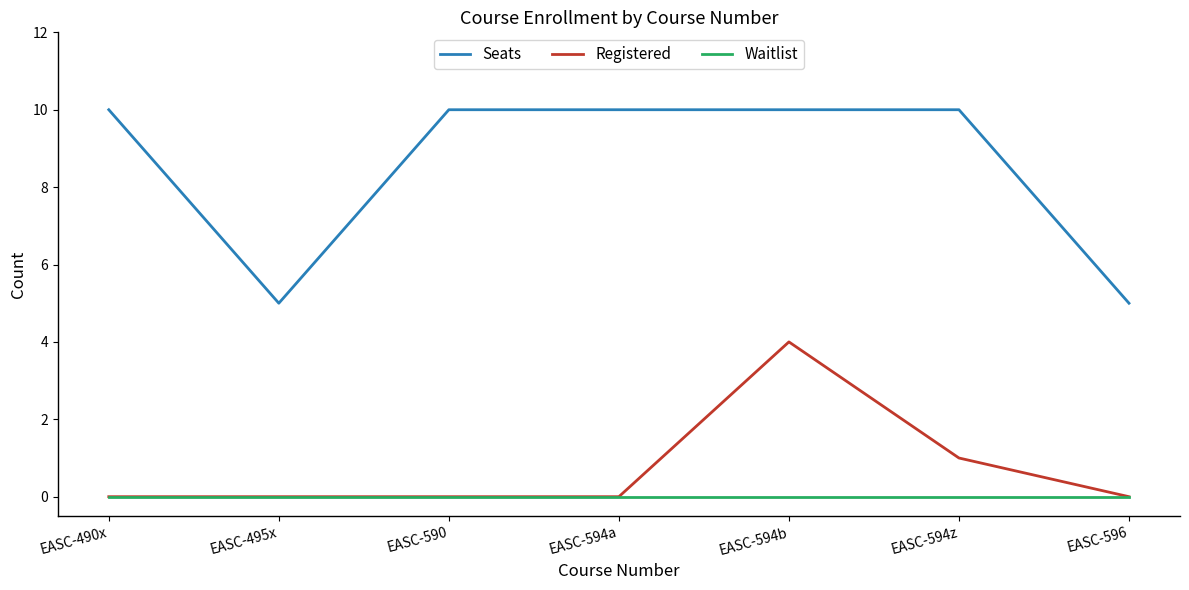

What is the difference between the maximum and minimum values in the Registered series?

4